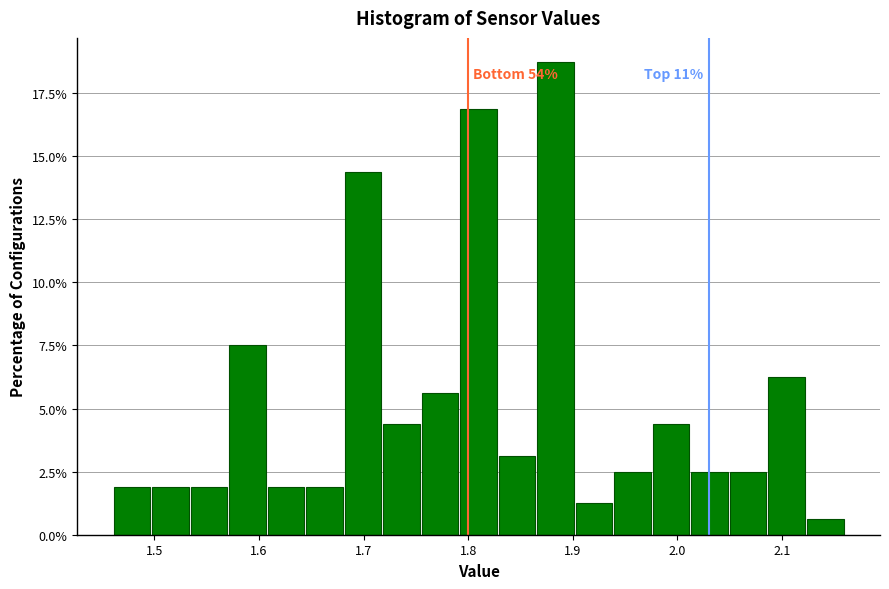

Read against the x-axis, roughly where is the centre of the tallest bar?

1.88